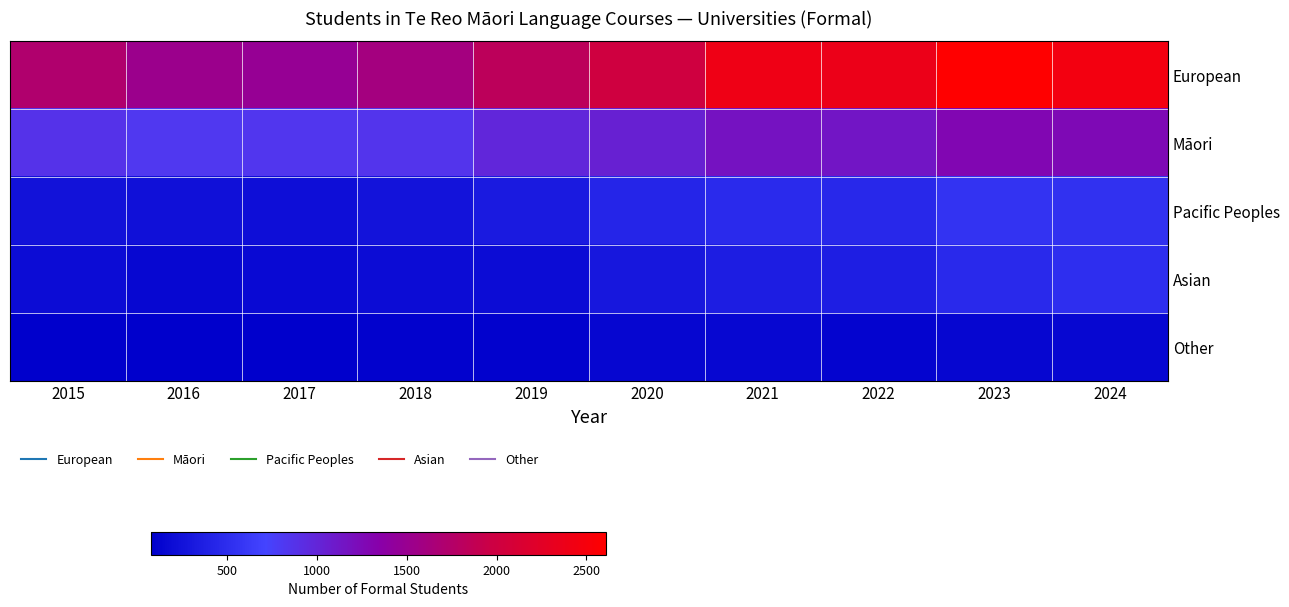

At how many categories does at least one series exceed 76?

10